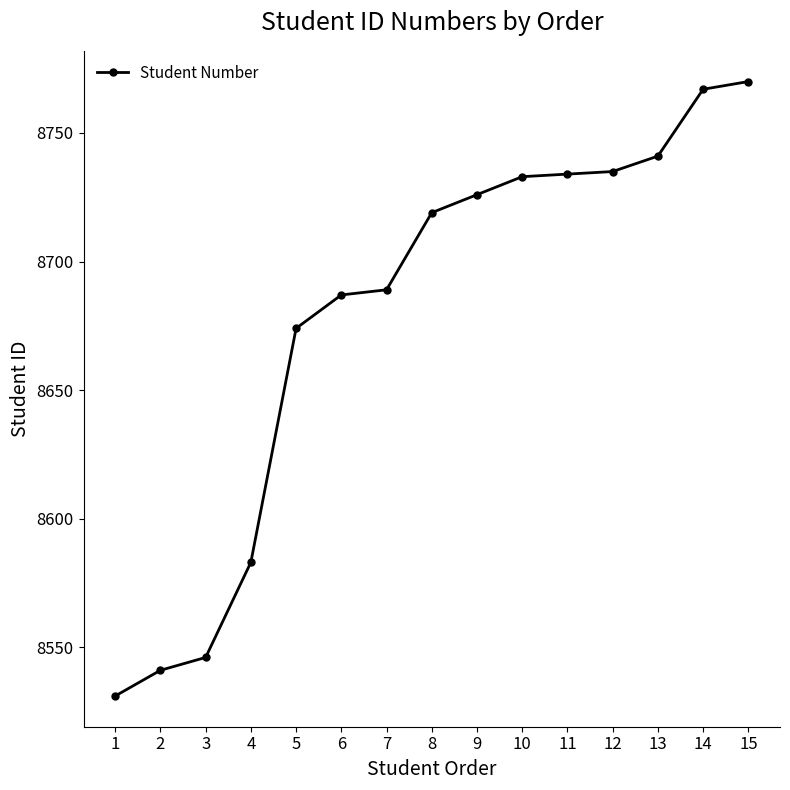

What is the greatest value displayed?

8770